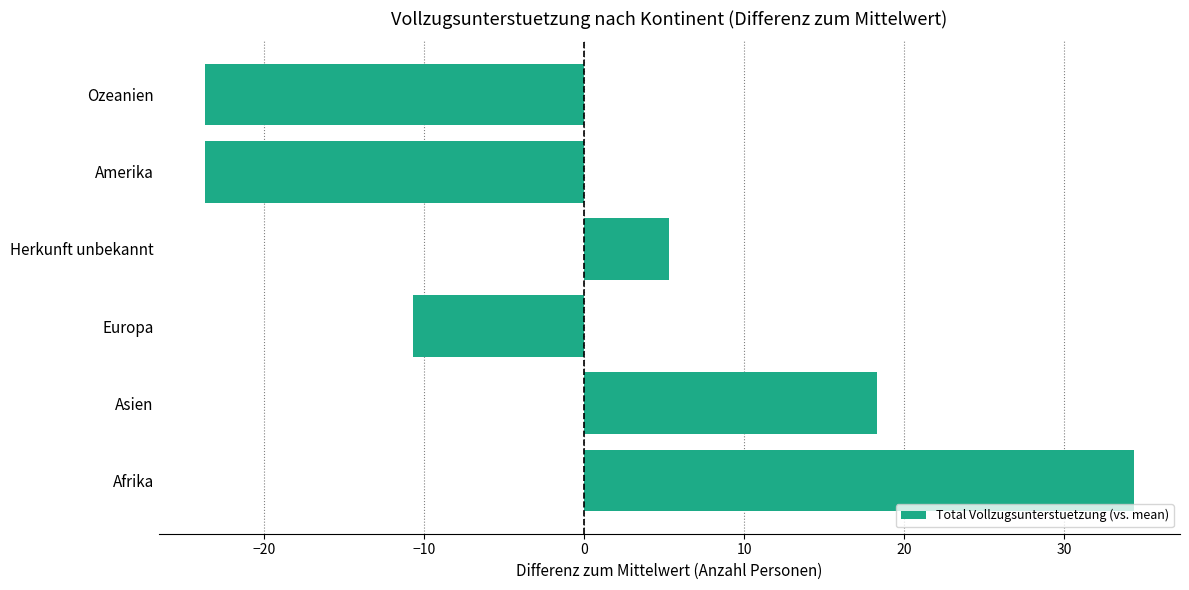

Which has a higher value, Afrika or Amerika?

Afrika